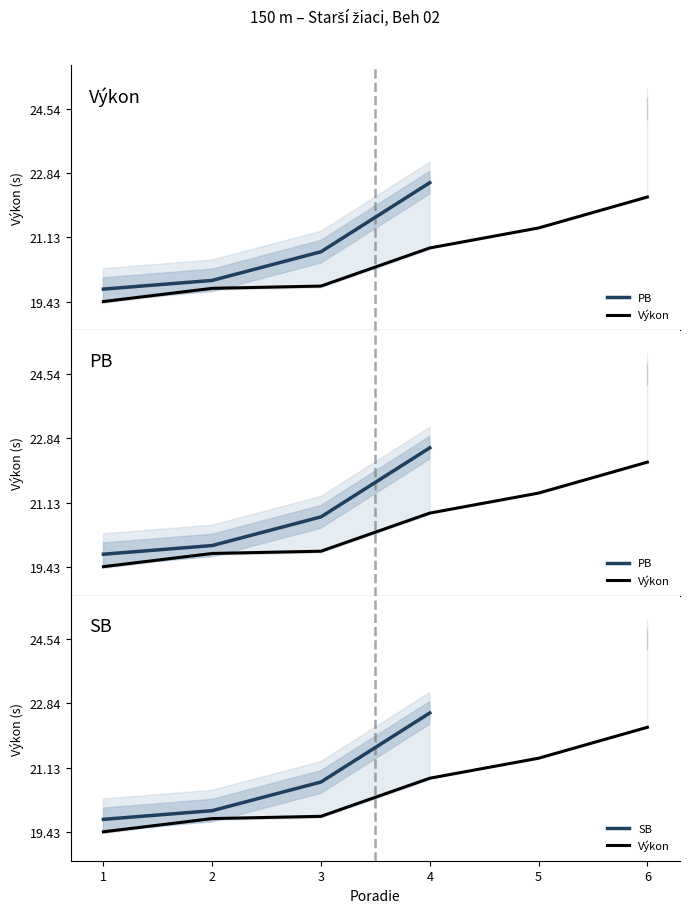

How many data points in SB are above 22?

2